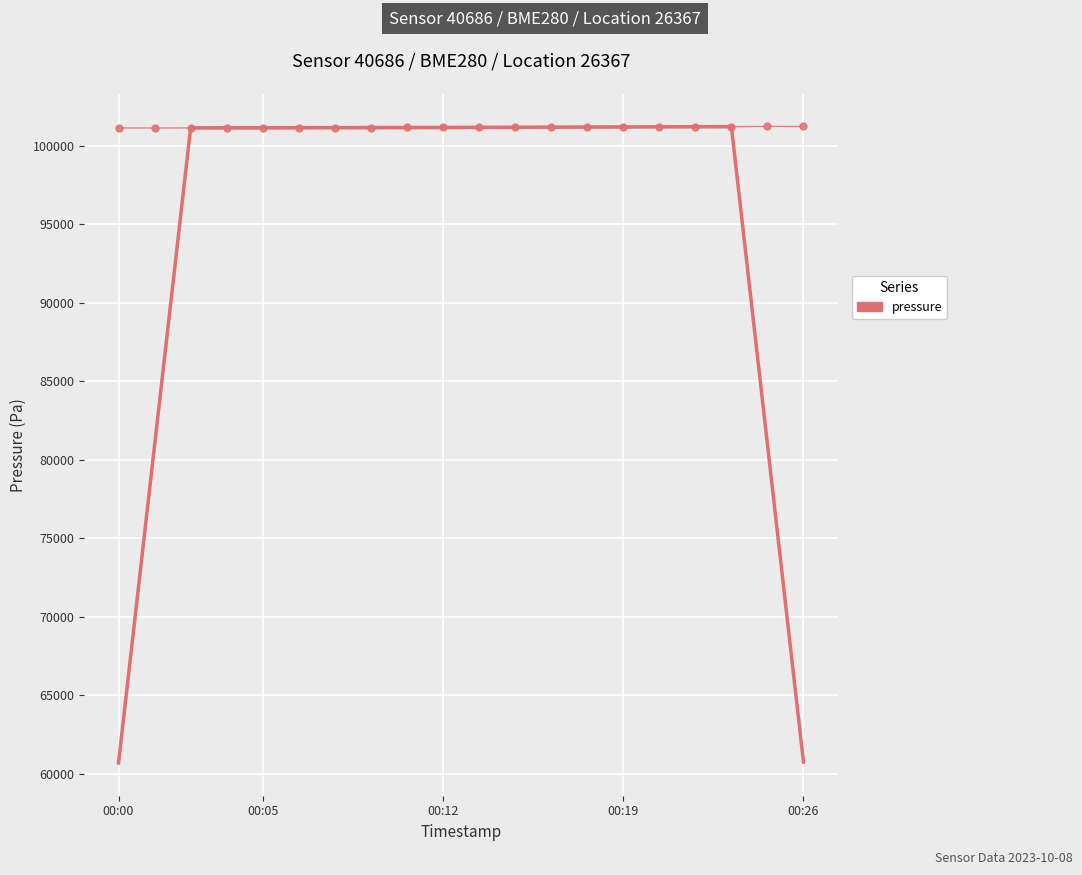

Where is pressure (smooth) nearest to the value 80954?

18